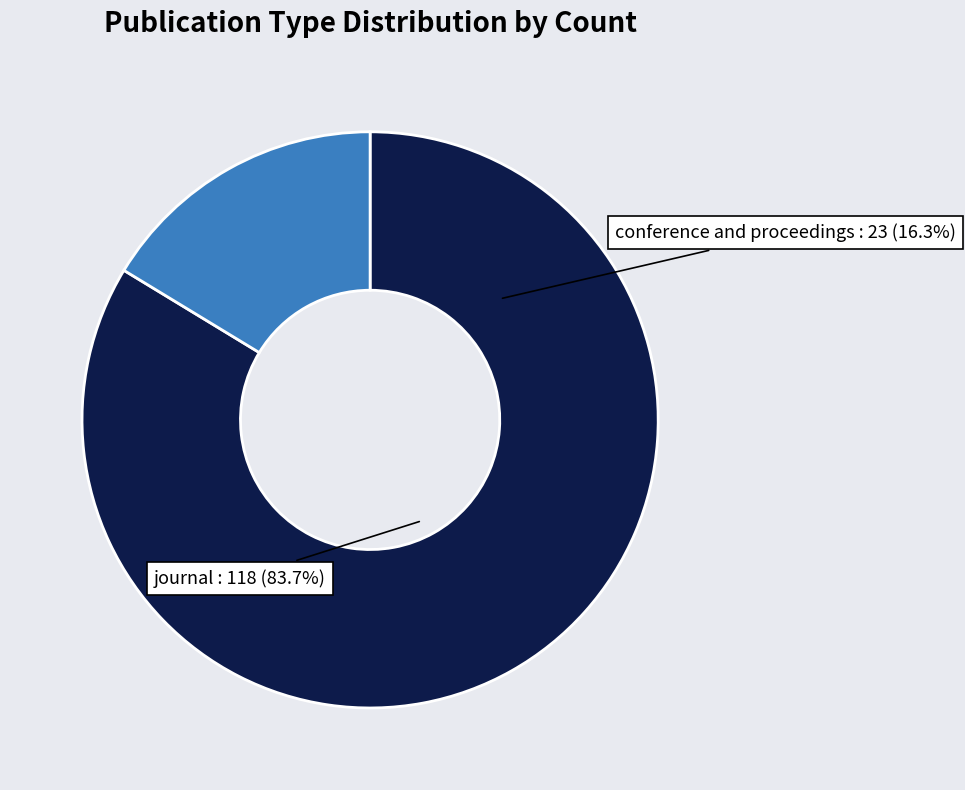

Count the number of slices in the pie.

2